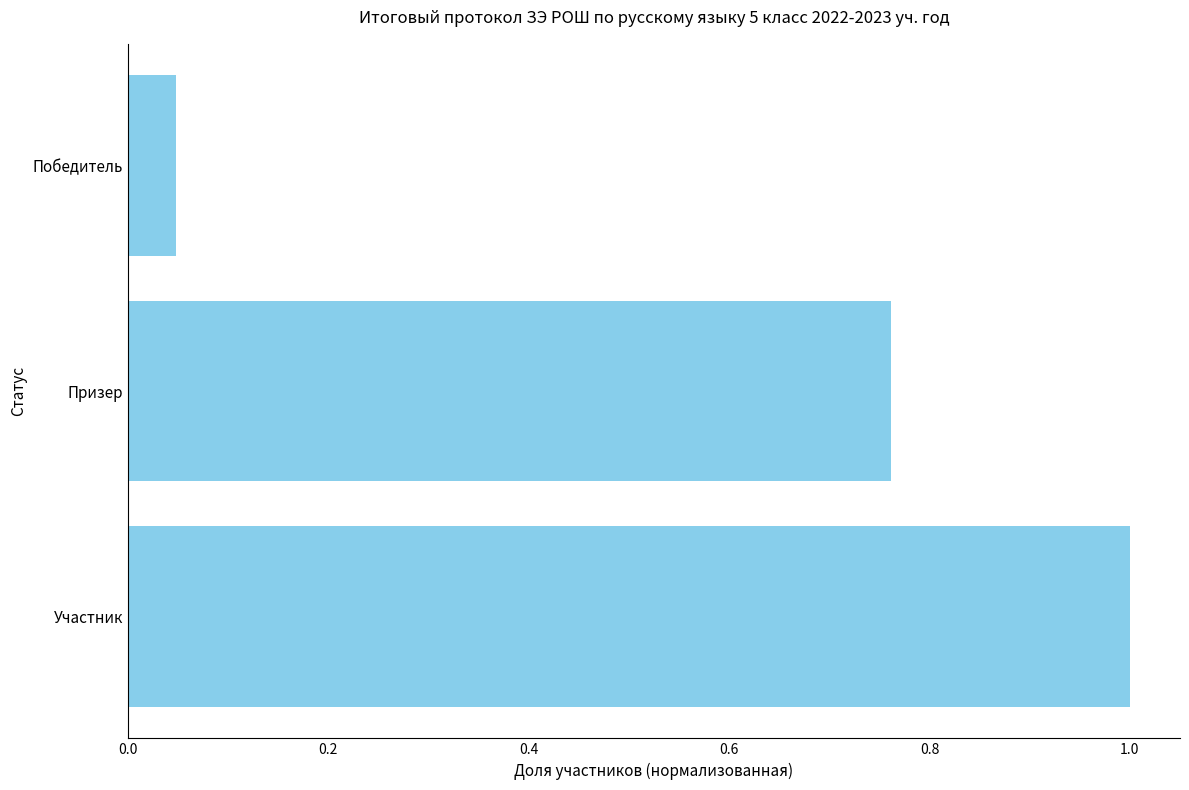

The value at Победитель is 0.1. True or false?

False